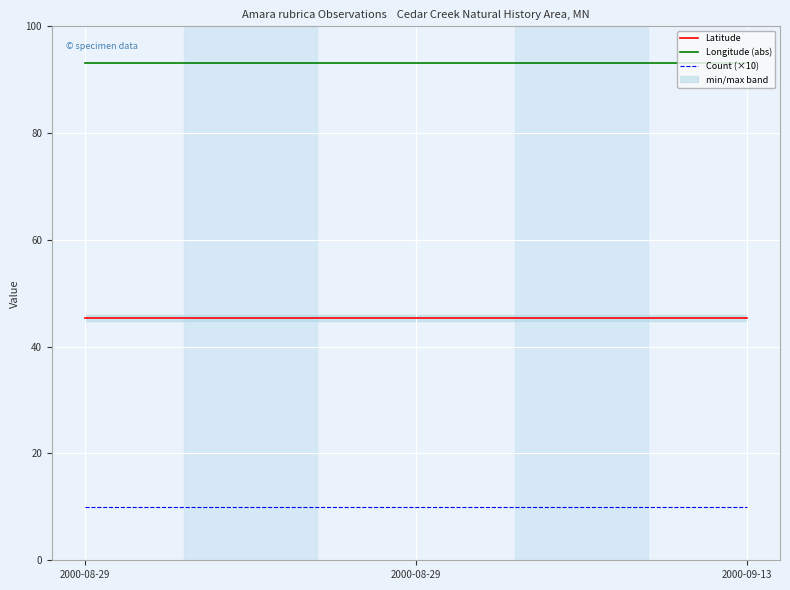

What are all the series names shown in the legend?

Latitude, Longitude (abs), Count (×10)